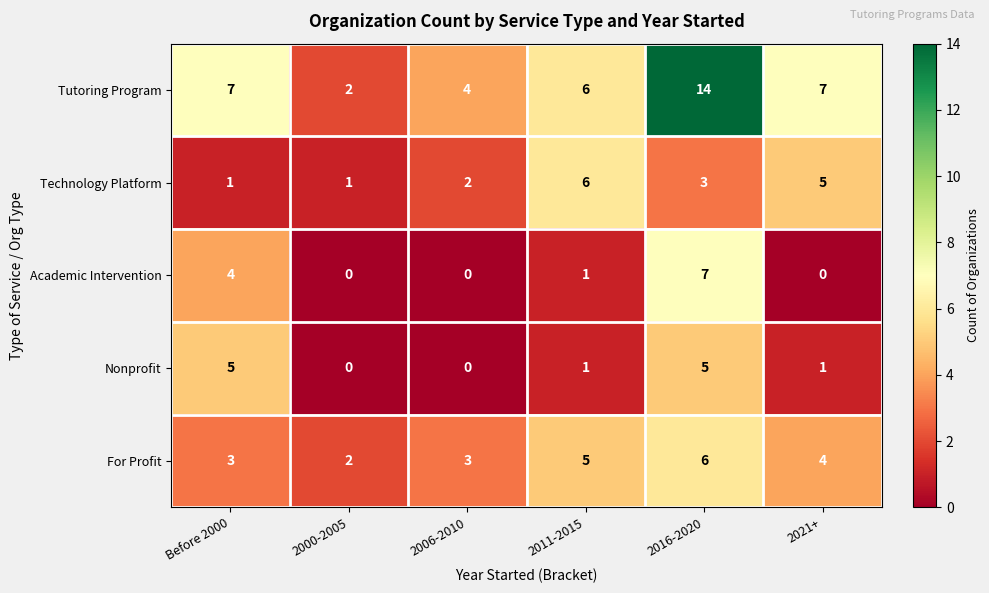

Count the Academic Intervention values in the range 0 to 4.

5